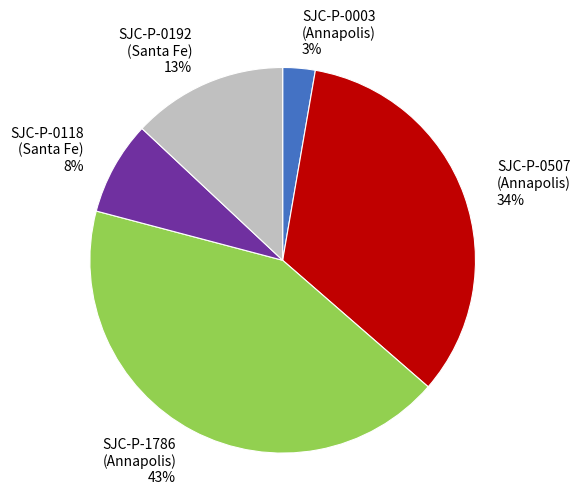

To the nearest percent, what is the difference between the largest and smallest slice percentages?

40%